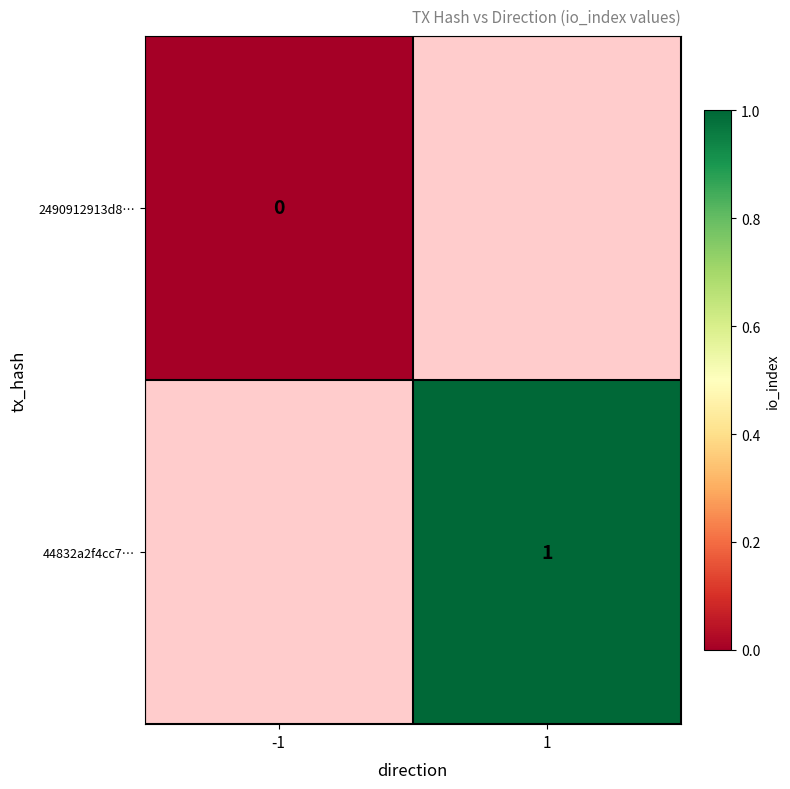

True or false: 44832a2f4cc7… has a value of 1.7 at 1.

False